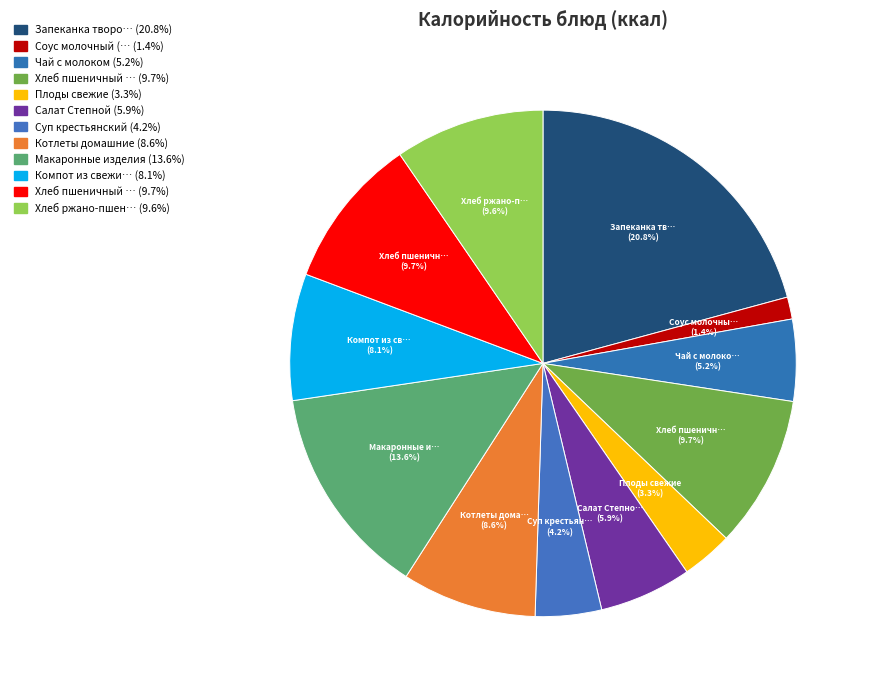

Count the number of slices in the pie.

12